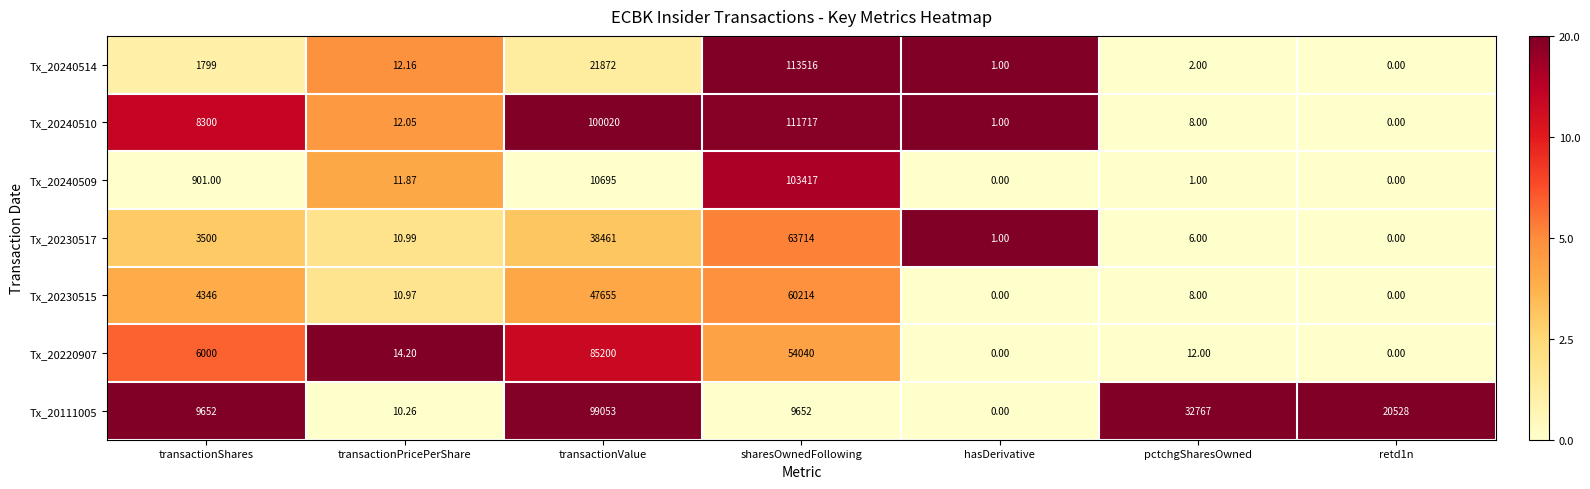

Which category has the highest value in the Tx_20240509 series?

sharesOwnedFollowing